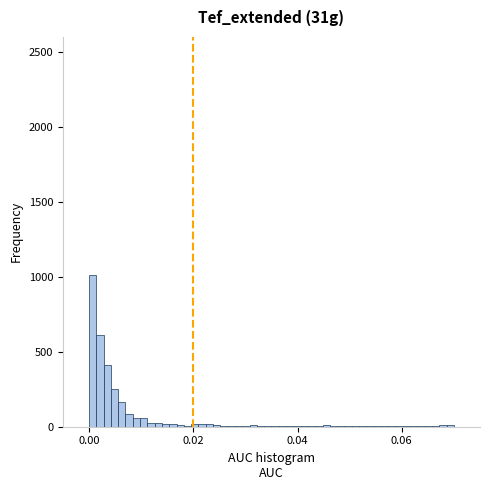

Around what value on the x-axis is the tallest bar? Give the approximate position of its centre, as read against the axis.

0.000